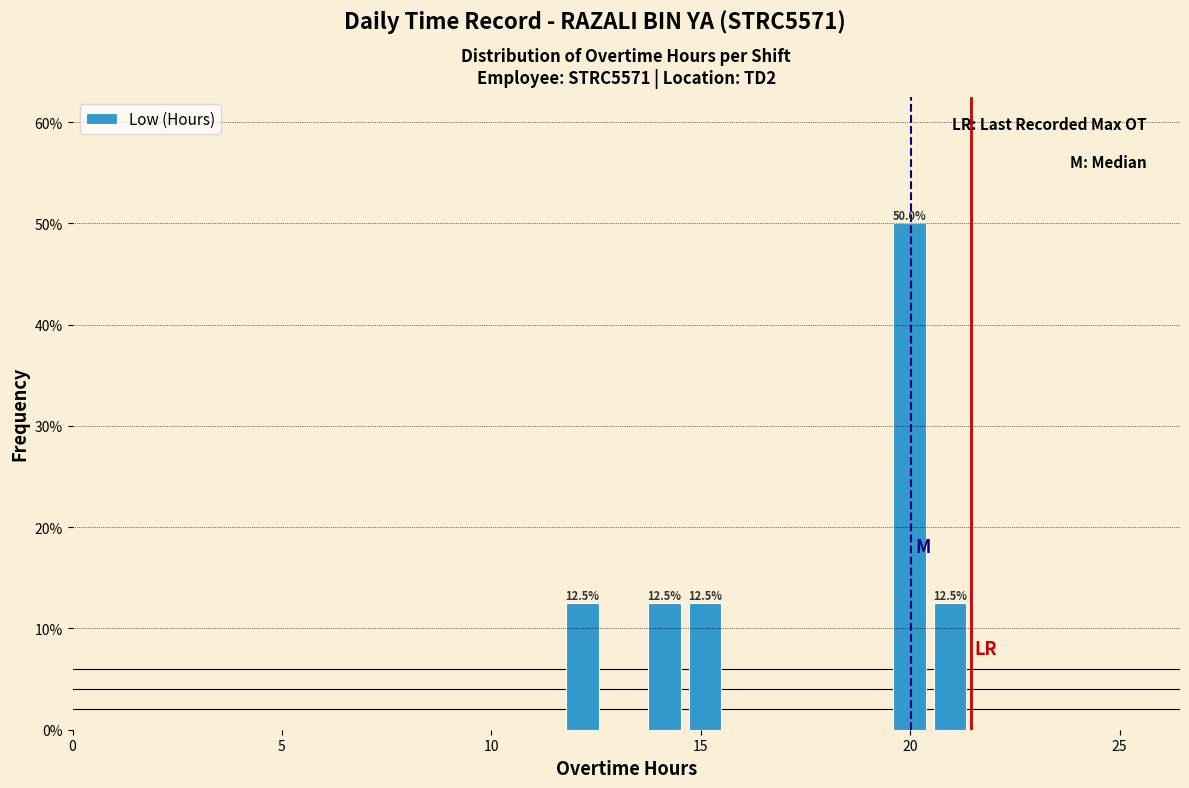

Around what value on the x-axis is the tallest bar? Give the approximate position of its centre, as read against the axis.

20.0